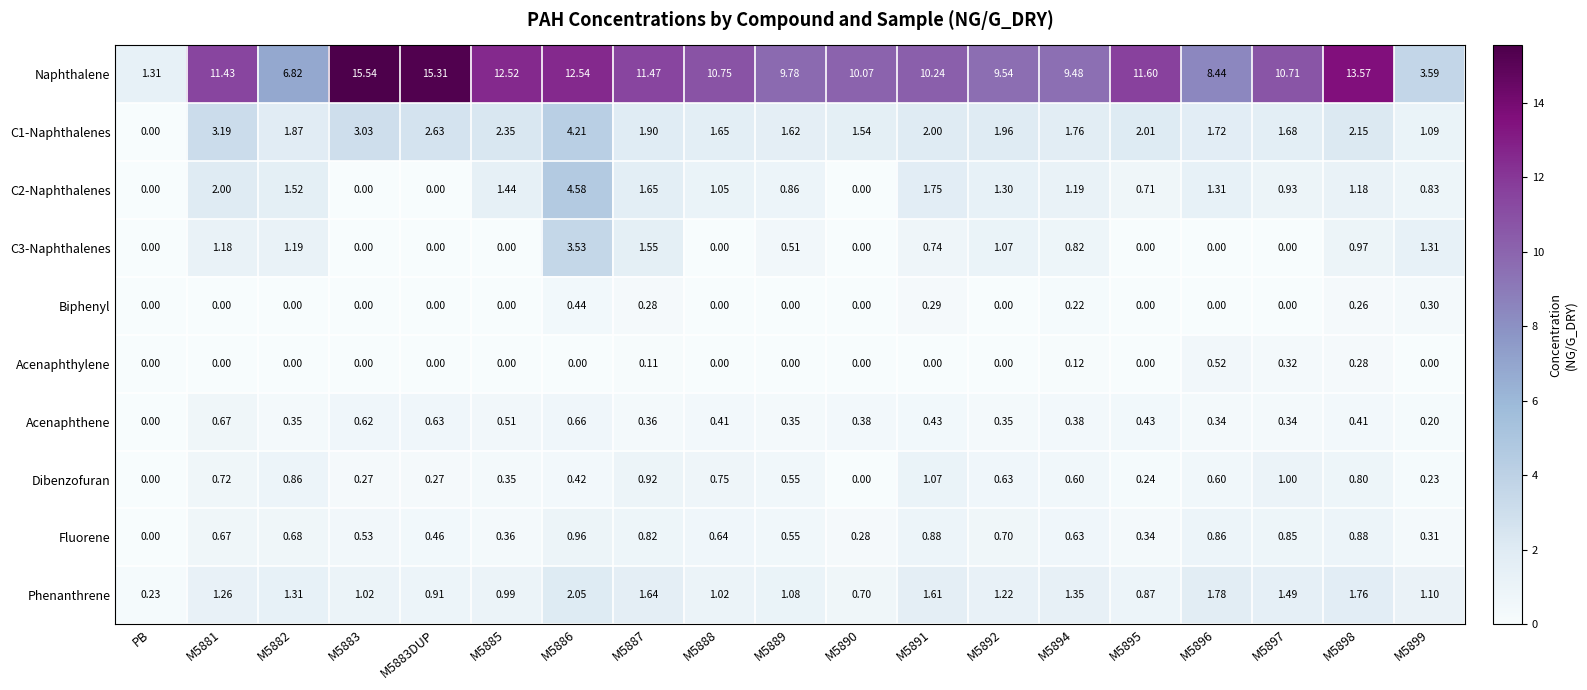

Which series changed the most between M5881 and M5895?

C2-Naphthalenes